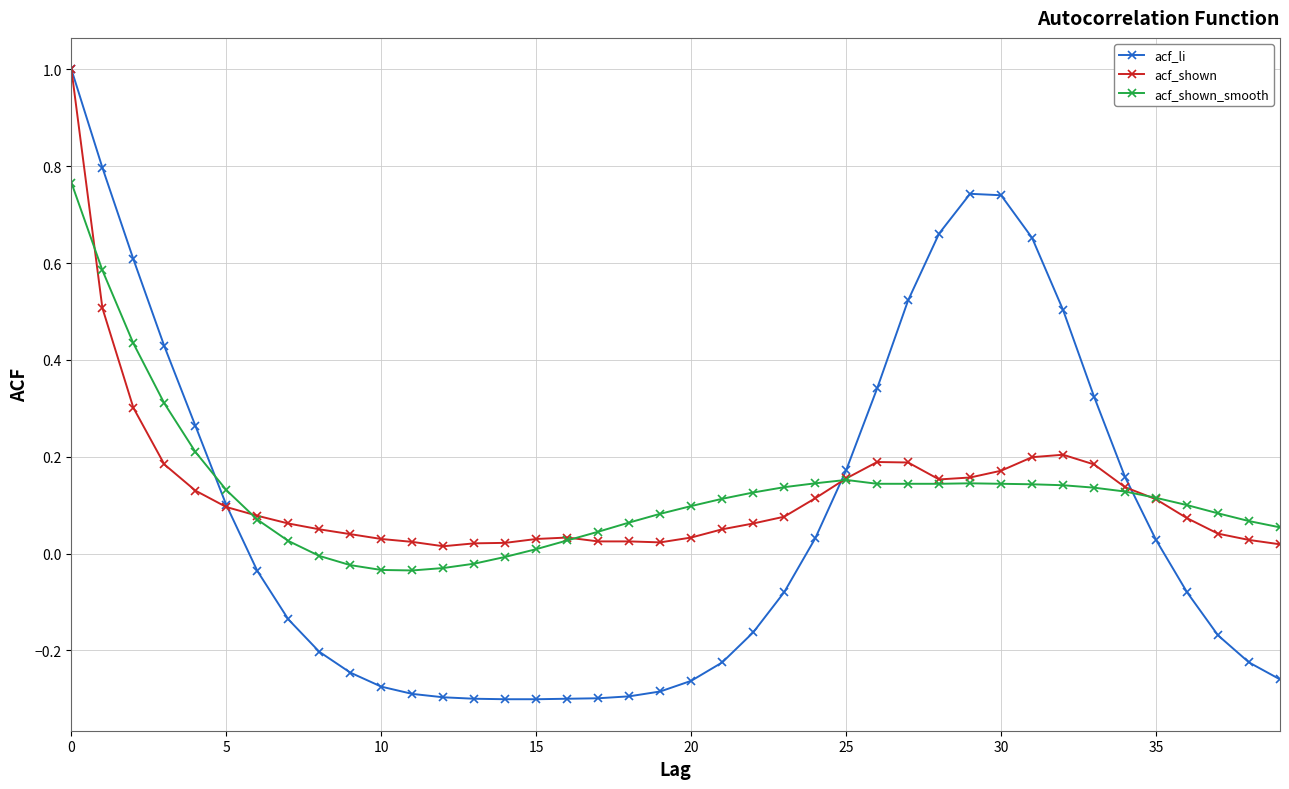

True or false: acf_shown has more than 2 interior local peaks.

True